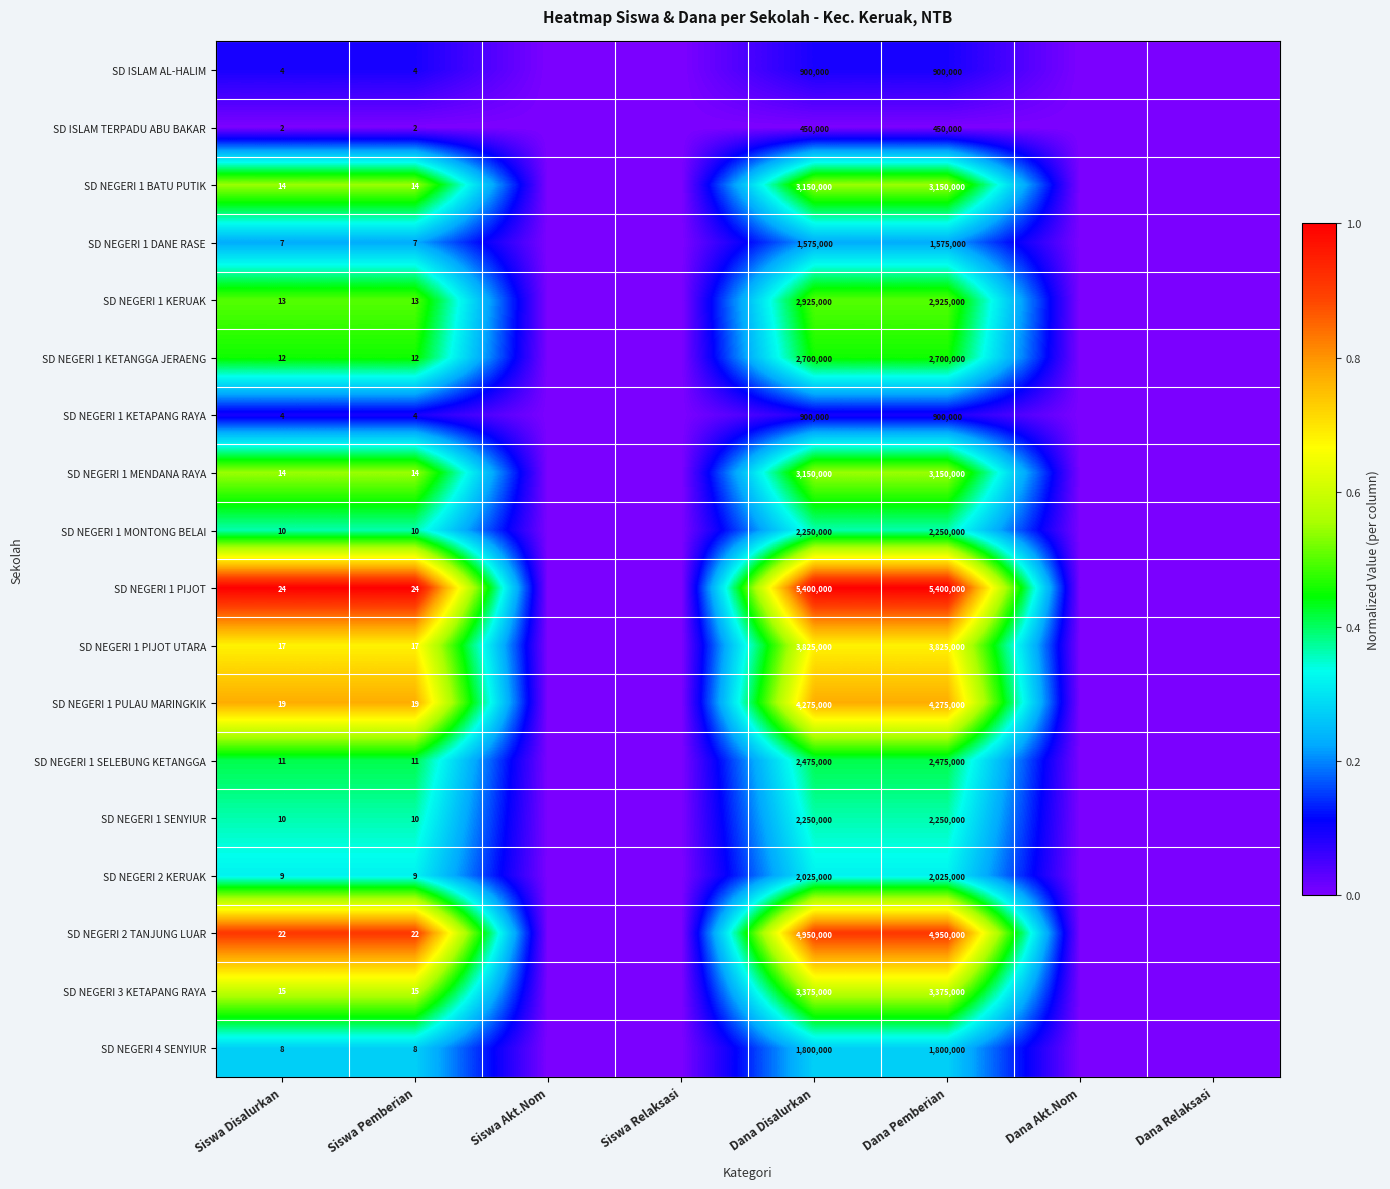

What is the total value across all series at Siswa Pemberian?

215